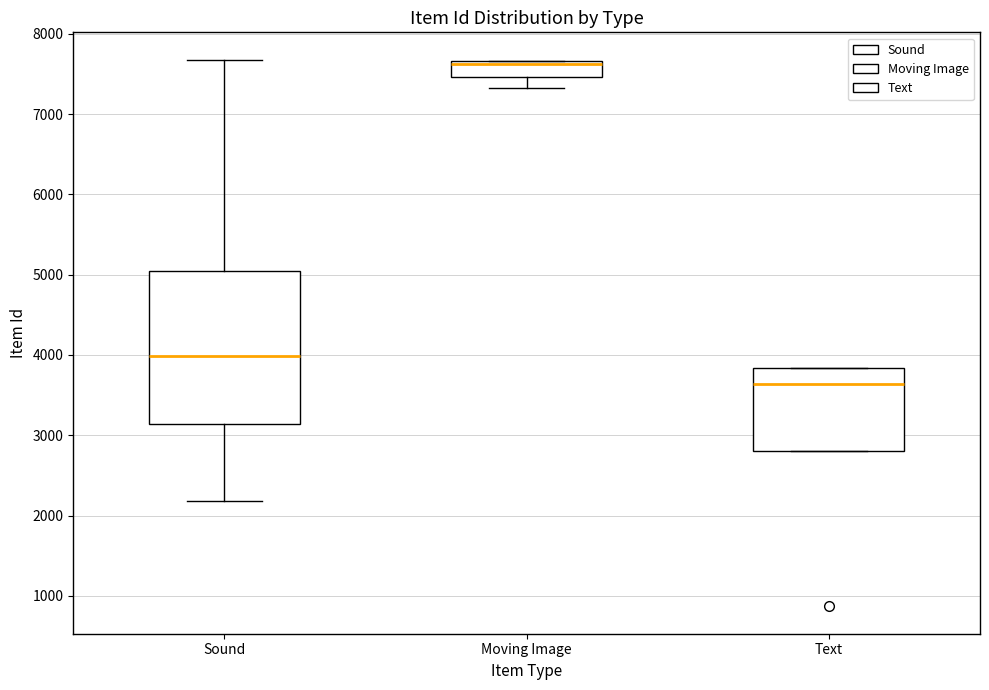

Reading left to right, read every box against the y-axis: the position of its median line, the range the box covers, and the ends of its whiskers. The values are not printed on the chart, so give them approximately, as read against the axis.

Sound: median 4000, box 3100 to 5100, whiskers 2200 to 7700
Moving Image: median 7600, box 7500 to 7700, whiskers 7300 to 7700
Text: median 3600, box 2800 to 3800, whiskers 2800 to 3800